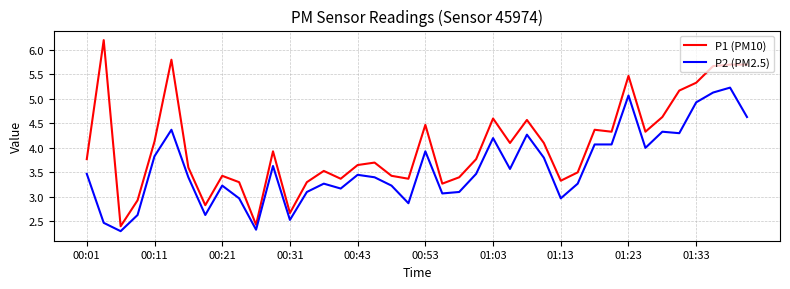

True or false: P2 (PM2.5) and P1 (PM10) intersect in this chart.

False